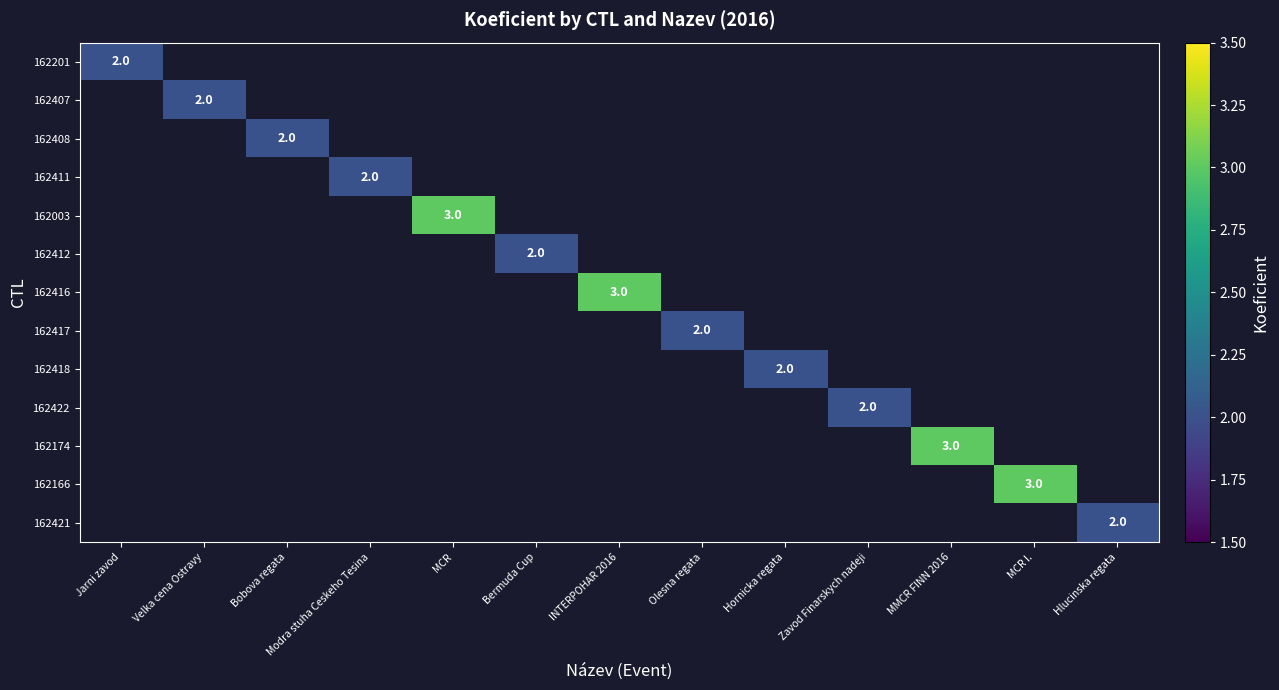

What is the minimum value shown in the chart?

2.0